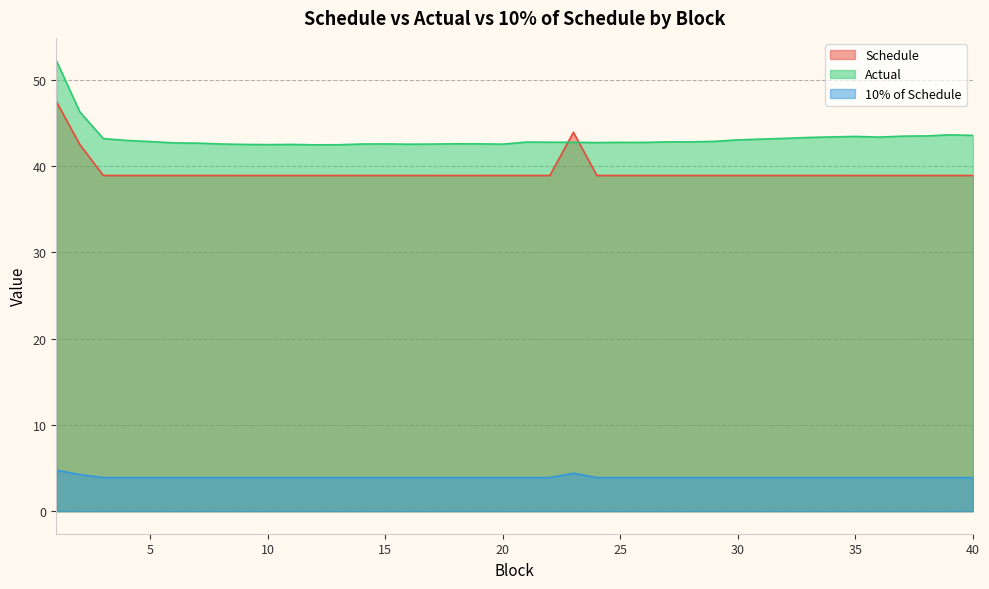

Reading left to right, extract all data points from this chart.

Schedule: 1=47.5	2=42.5	3=38.9	4=38.9	5=38.9	6=38.9	7=38.9	8=38.9	9=38.9	10=38.9	11=38.9	12=38.9	13=38.9	14=38.9	15=38.9	16=38.9	17=38.9	18=38.9	19=38.9	20=38.9	21=38.9	22=38.9	23=43.9	24=38.9	25=38.9	26=38.9	27=38.9	28=38.9	29=38.9	30=38.9	31=38.9	32=38.9	33=38.9	34=38.9	35=38.9	36=38.9	37=38.9	38=38.9	39=38.9	40=38.9
Actual: 1=52.2	2=46.3	3=43.2	4=43.0	5=42.8	6=42.7	7=42.7	8=42.6	9=42.5	10=42.5	11=42.5	12=42.5	13=42.5	14=42.6	15=42.6	16=42.5	17=42.6	18=42.6	19=42.6	20=42.5	21=42.8	22=42.8	23=42.8	24=42.7	25=42.8	26=42.7	27=42.8	28=42.8	29=42.9	30=43.0	31=43.1	32=43.2	33=43.3	34=43.4	35=43.4	36=43.4	37=43.5	38=43.5	39=43.6	40=43.6
10% of Schedule: 1=4.8	2=4.3	3=3.9	4=3.9	5=3.9	6=3.9	7=3.9	8=3.9	9=3.9	10=3.9	11=3.9	12=3.9	13=3.9	14=3.9	15=3.9	16=3.9	17=3.9	18=3.9	19=3.9	20=3.9	21=3.9	22=3.9	23=4.4	24=3.9	25=3.9	26=3.9	27=3.9	28=3.9	29=3.9	30=3.9	31=3.9	32=3.9	33=3.9	34=3.9	35=3.9	36=3.9	37=3.9	38=3.9	39=3.9	40=3.9